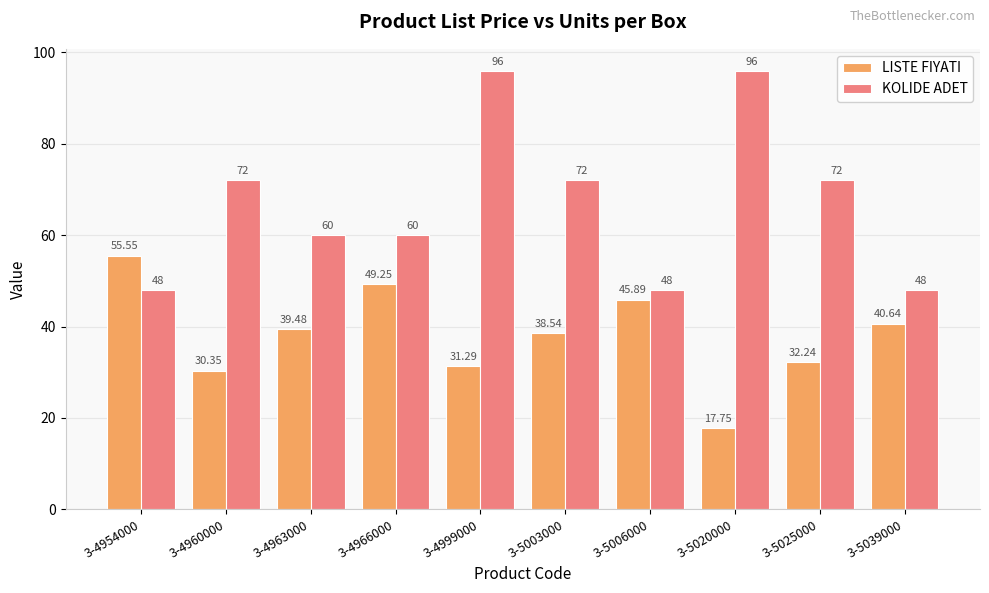

What is the sum of all LISTE FIYATI values?

381.0